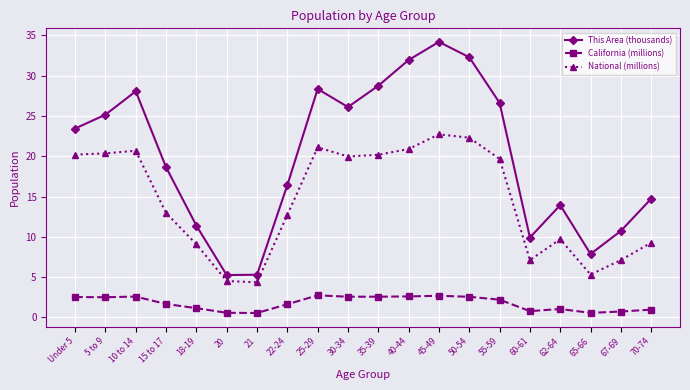

The value of California (millions) at 62-64 is 1.0. True or false?

True